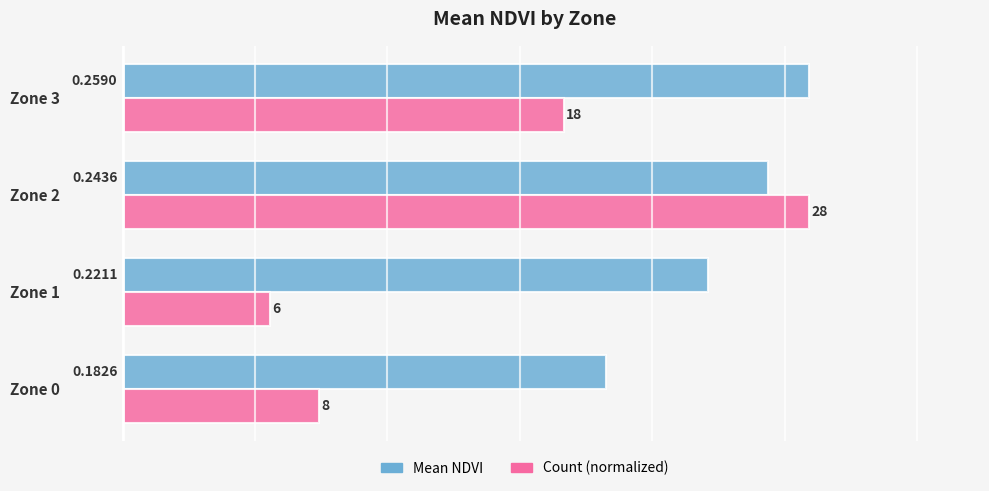

Rank the series by their average value, from highest to lowest.

Mean NDVI, Count (normalized)